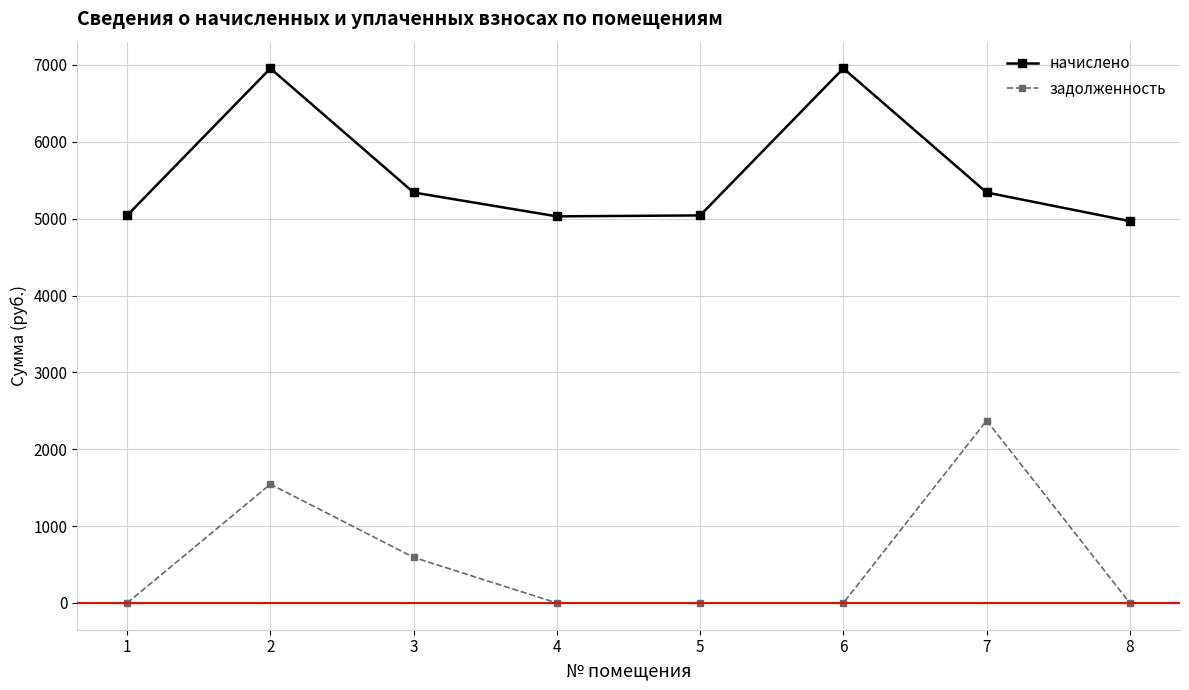

At which category does начислено reach its first local peak?

2